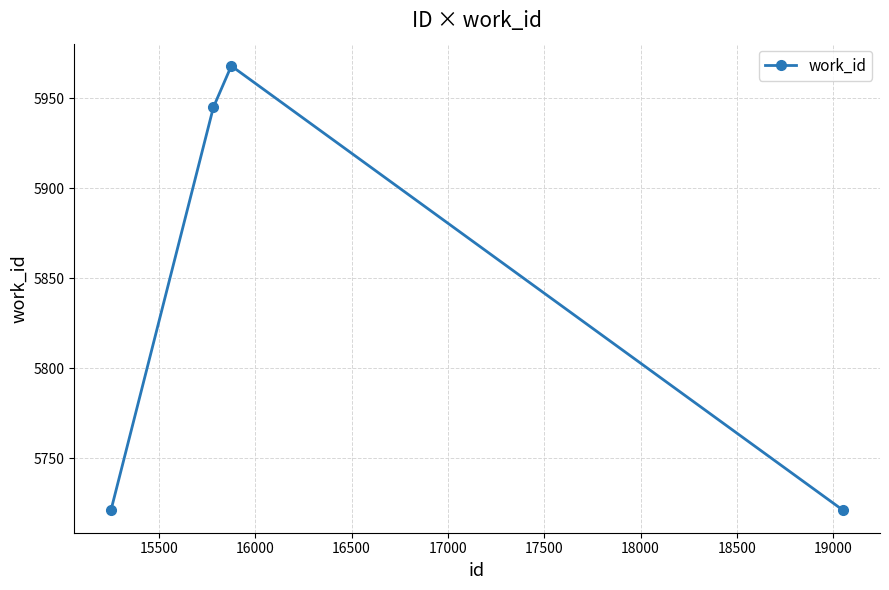

True or false: the data has more than 2 interior local peaks.

False